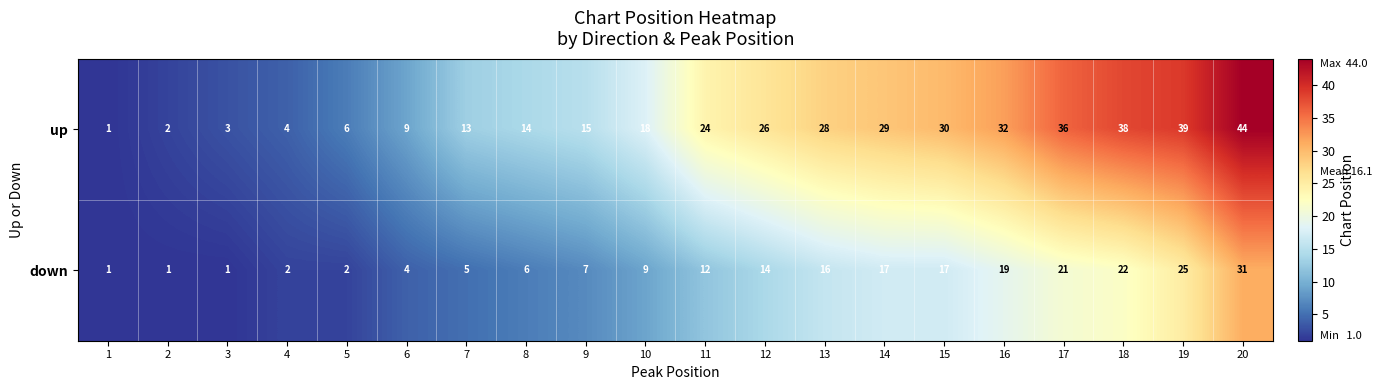

Which series has the widest spread of values?

up